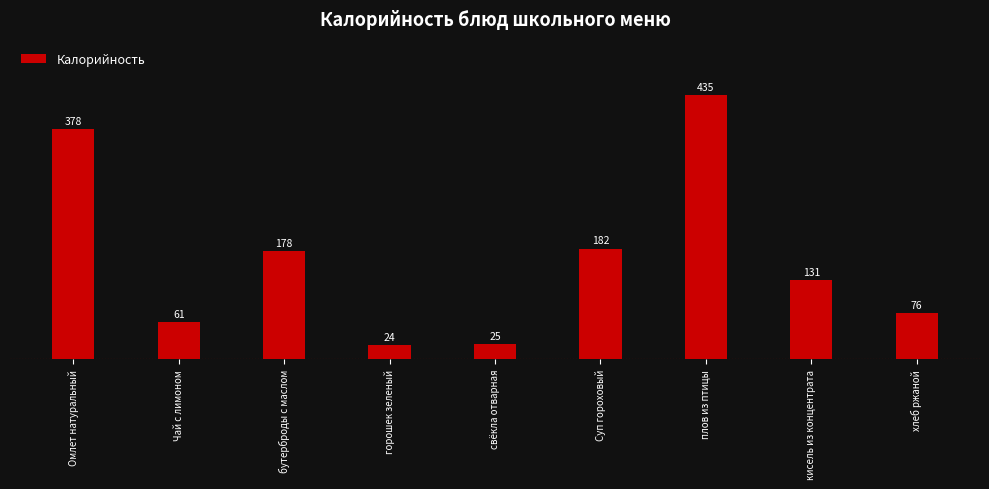

What is the difference between the maximum and minimum values?

411